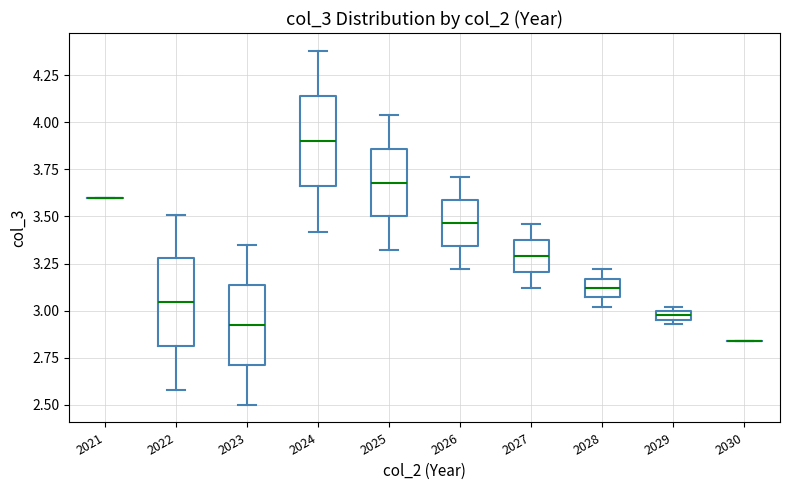

Where is the upper edge of the box at x = 2025 on the y-axis? The values are not printed on the chart, so give them approximately, as read against the axis.

3.85